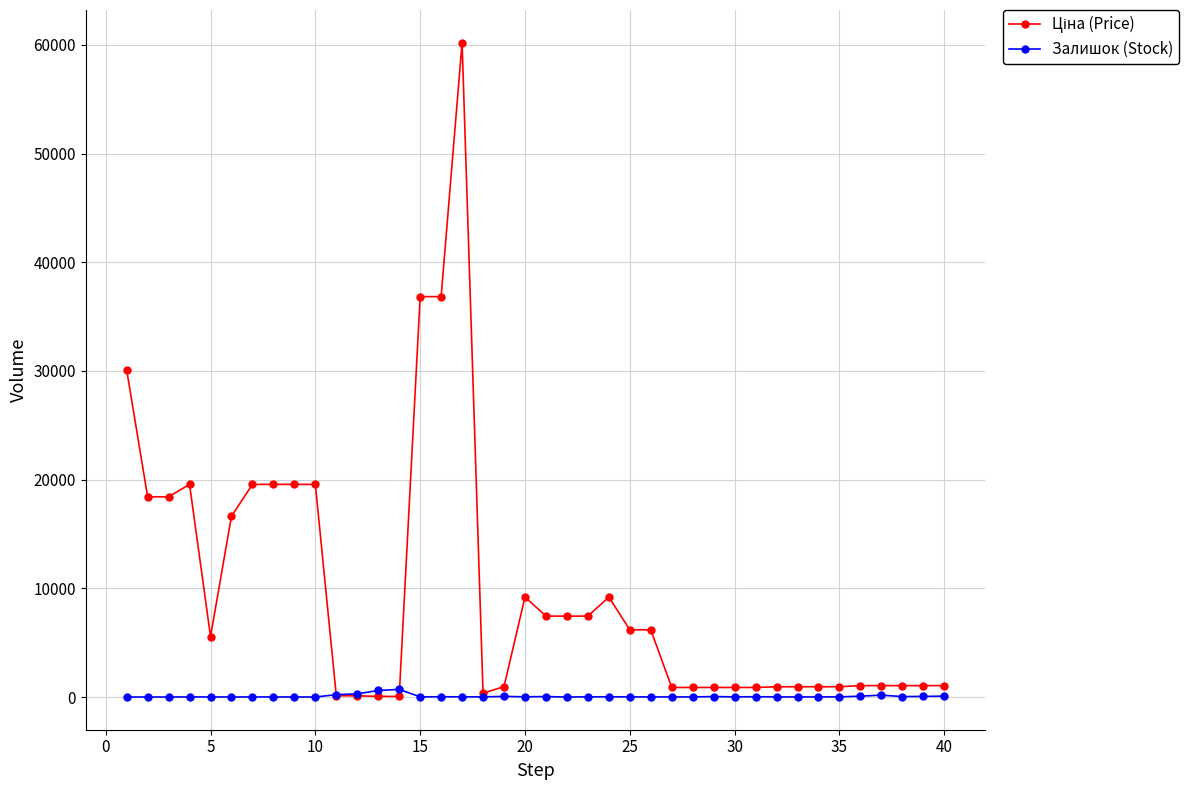

At how many categories does at least one series exceed 27240?

4